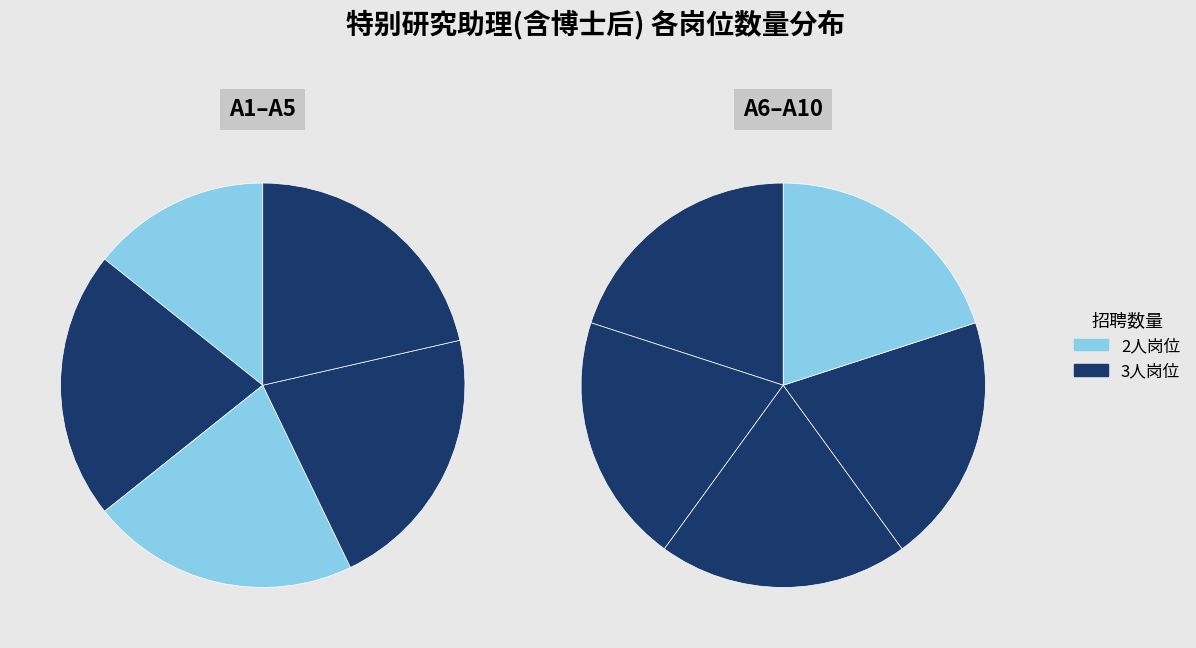

Is it true that A2 is 24% of the pie?

False